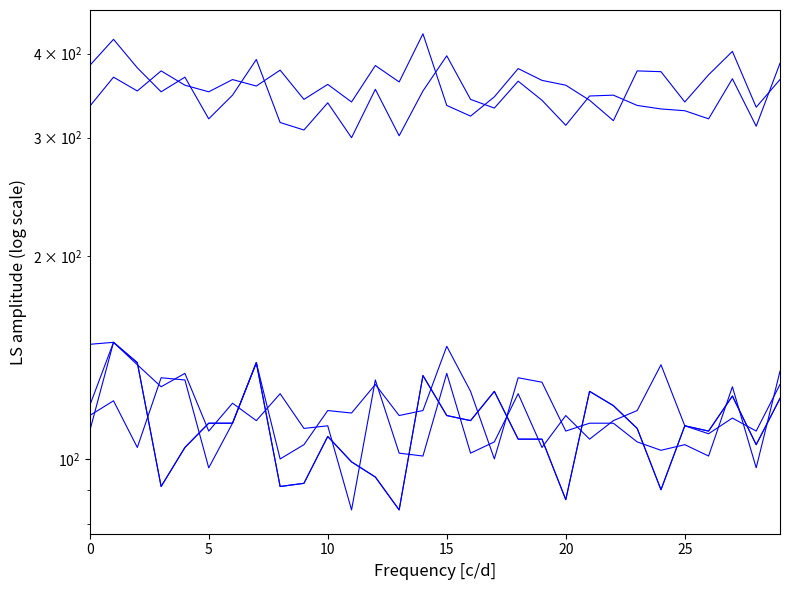

How many data points in col_4 are above 346?

14